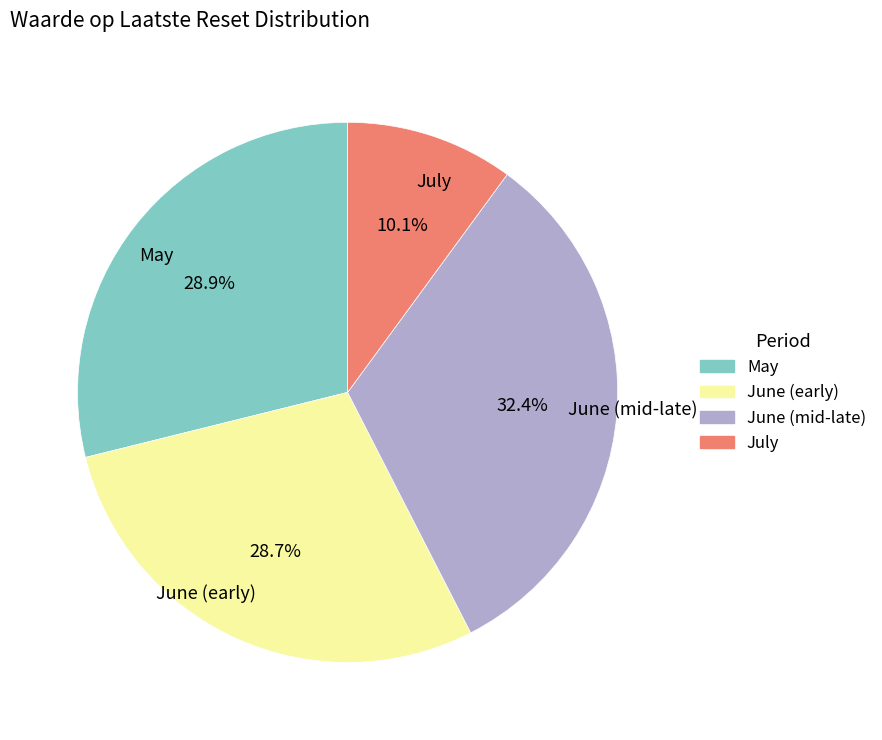

How many segments does this pie chart have?

4